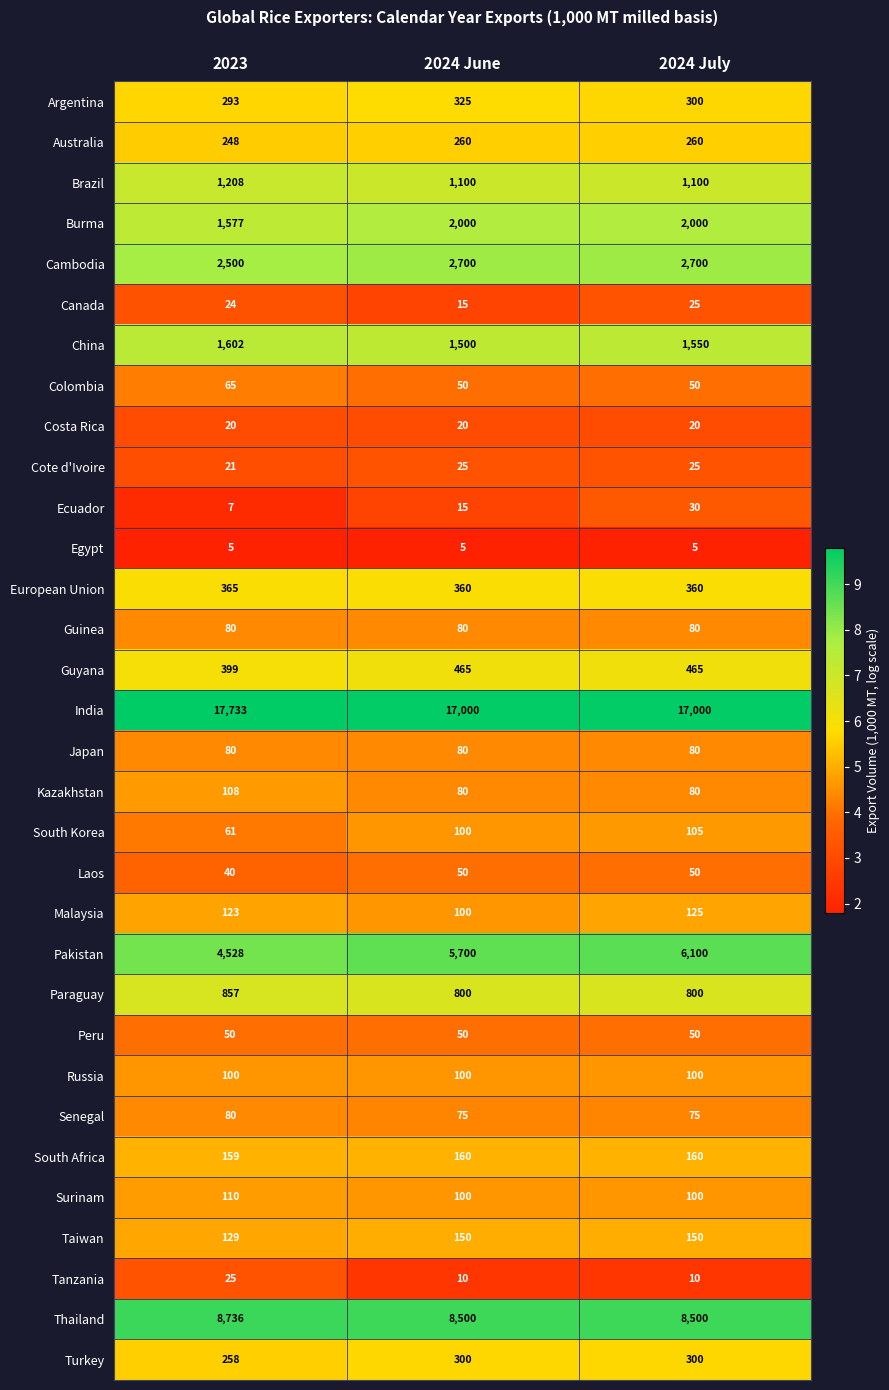

At which label is Canada closest to 20?

2023